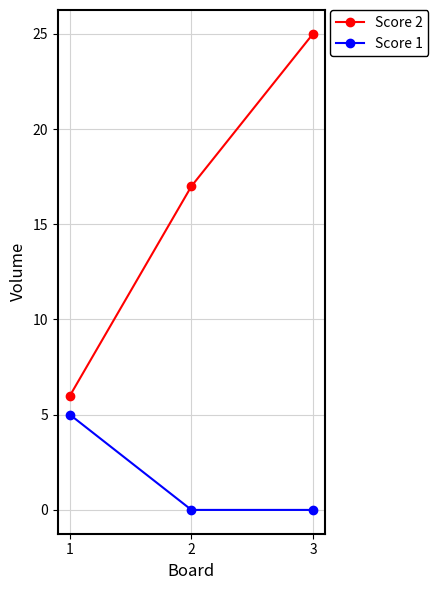

The value of Score 2 at 3 is 33. True or false?

False